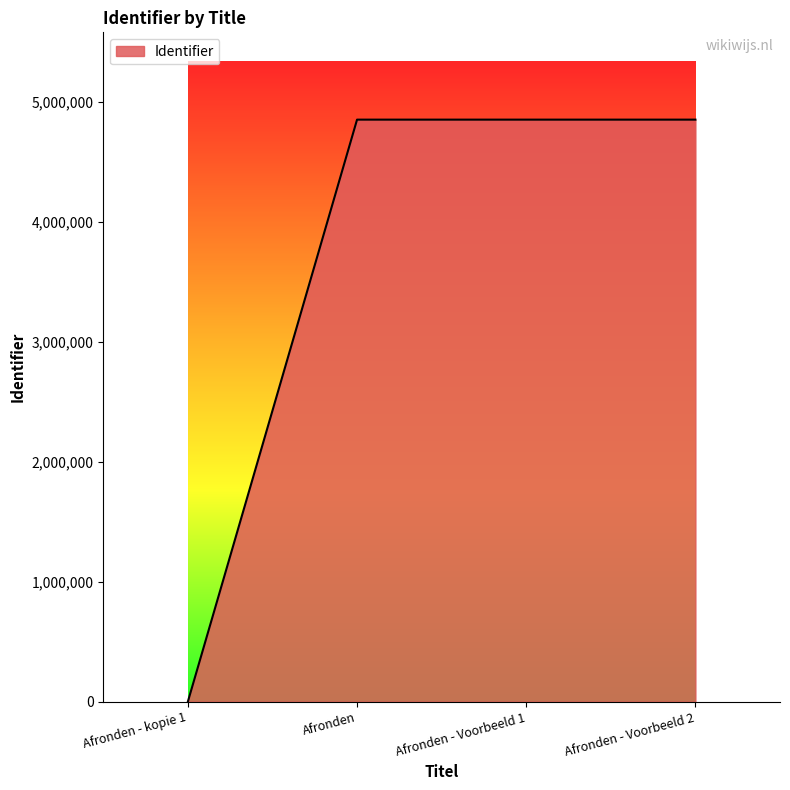

What position from the left is Afronden - Voorbeeld 1?

3